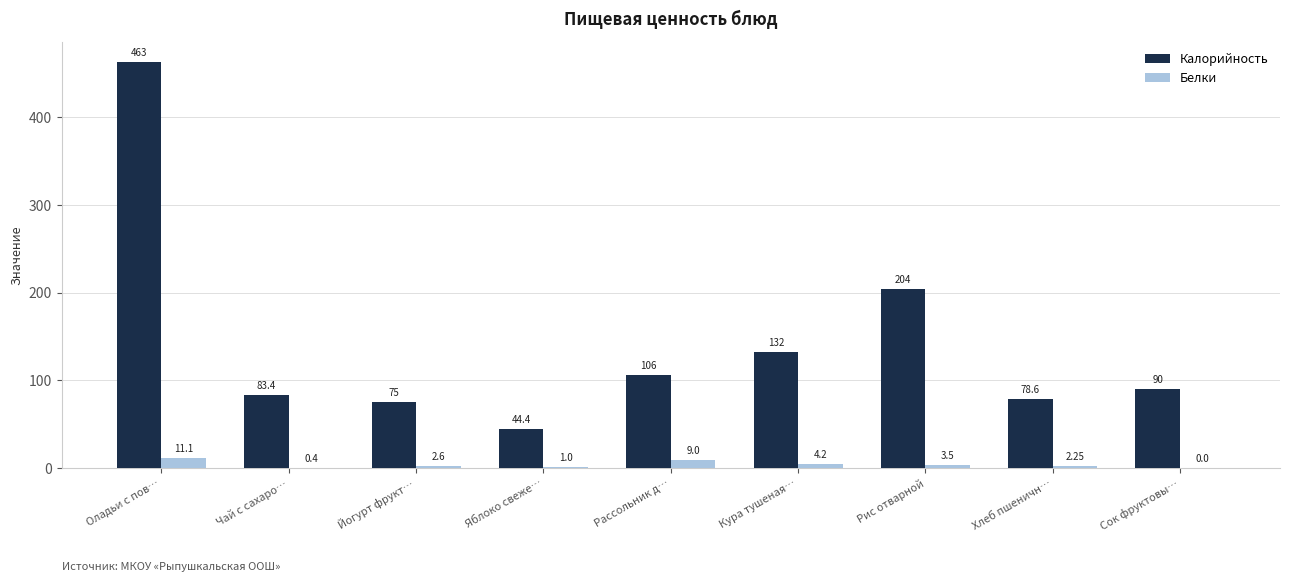

Which category has the highest value across all series?

Оладьи с пов…